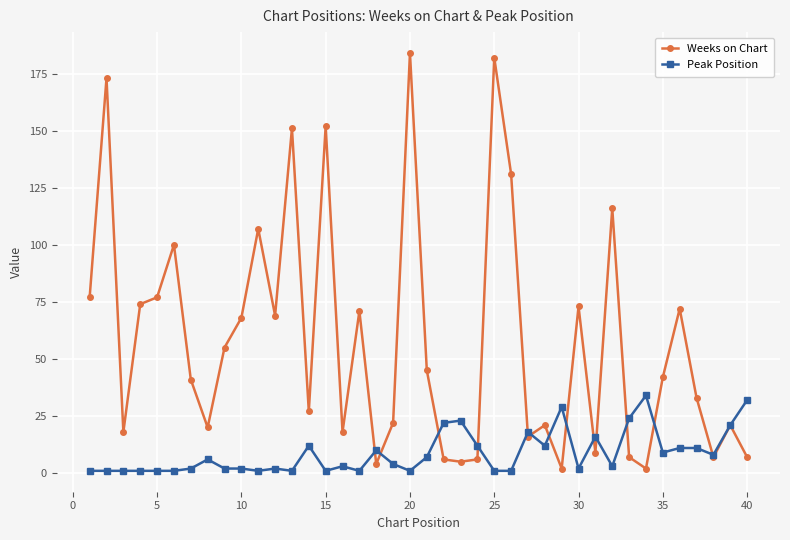

List the series in order of their peak value, highest first.

Weeks on Chart, Peak Position